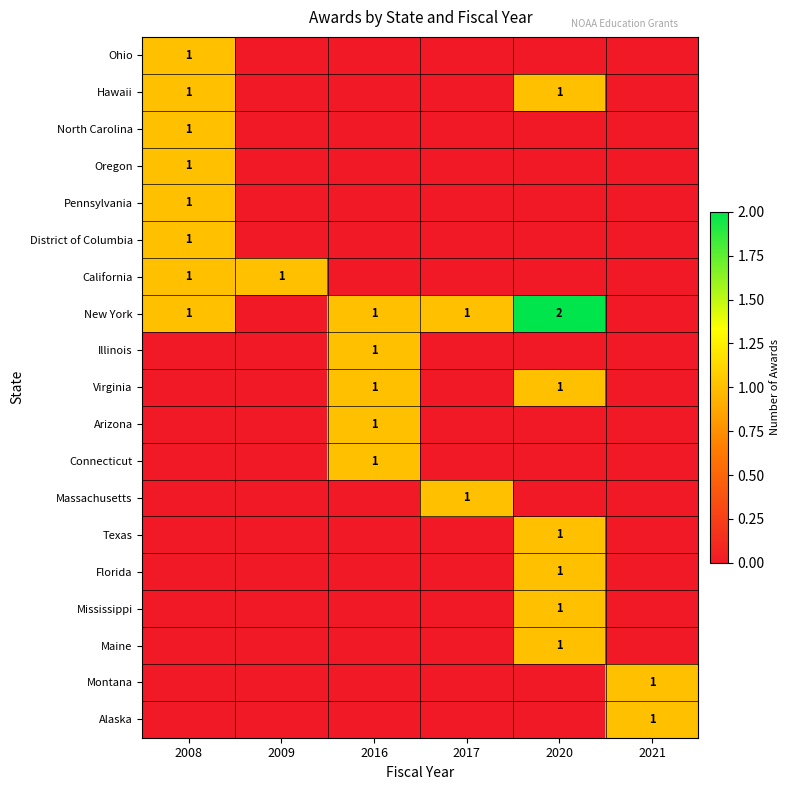

True or false: New York has a value of 0 at 2017.

False